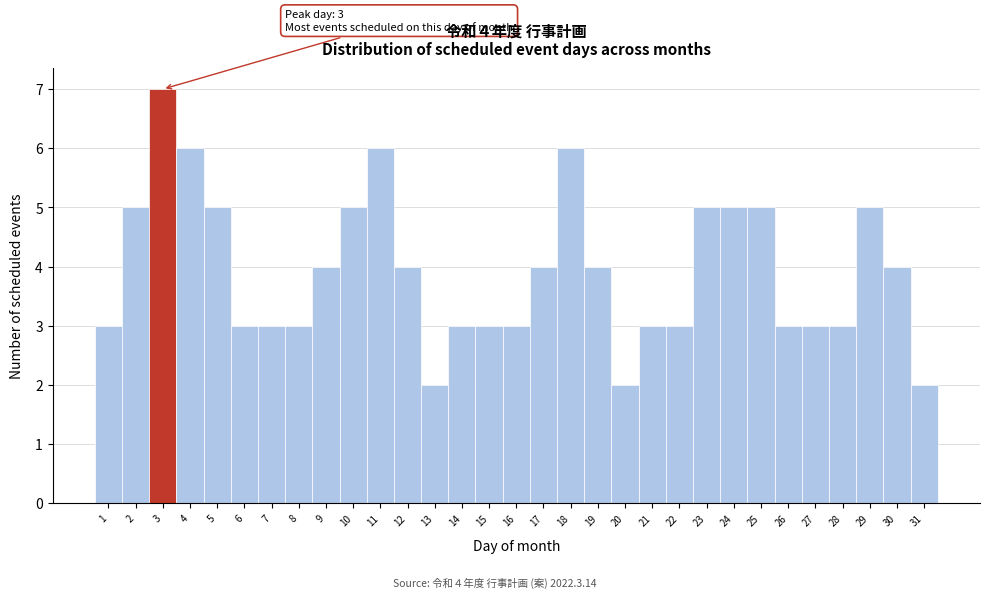

What is the value of the 12th bar from the left?

4